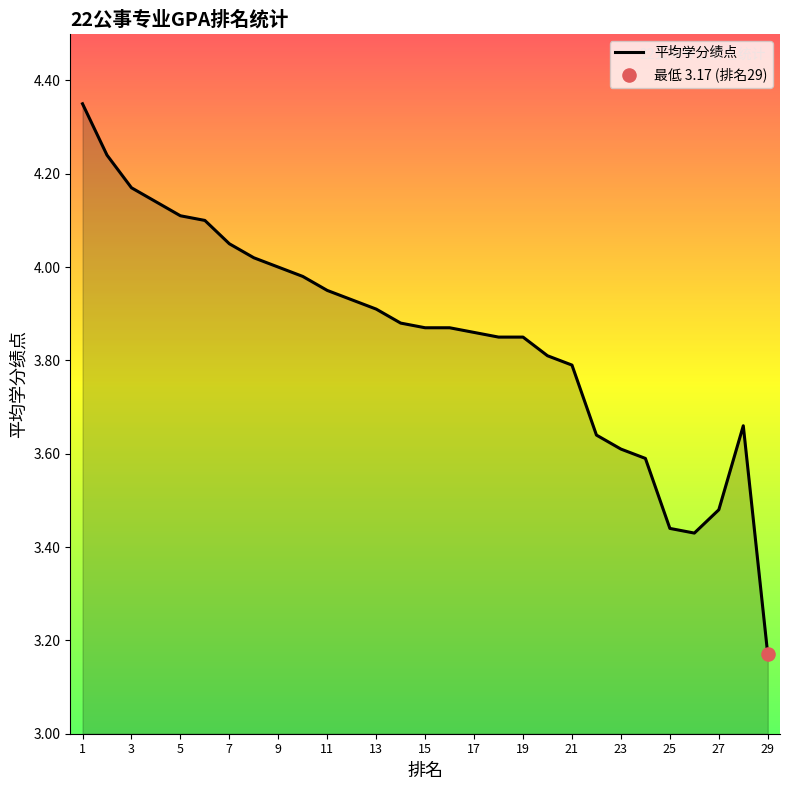

What is the difference between the maximum and minimum values?

1.2